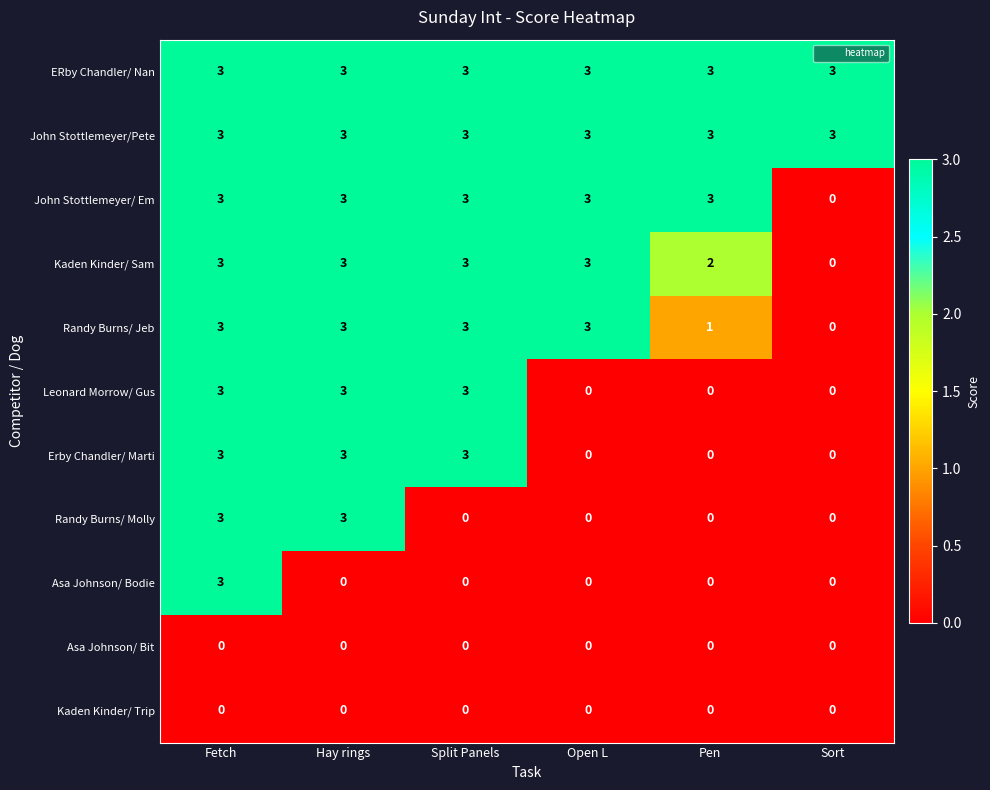

At how many categories does at least one series exceed 0?

6